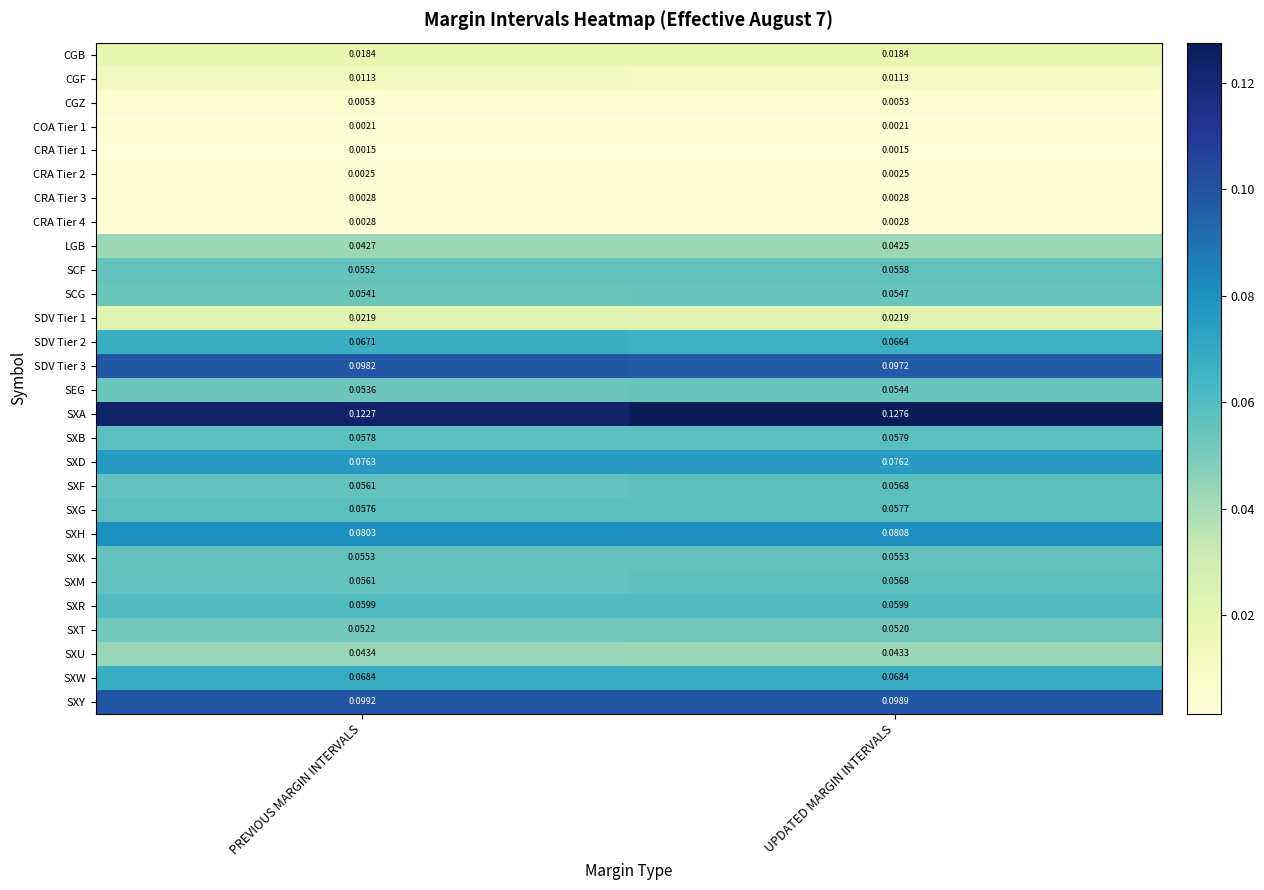

Is the value of CRA Tier 1 at UPDATED MARGIN INTERVALS greater than the value of SXA at UPDATED MARGIN INTERVALS?

No